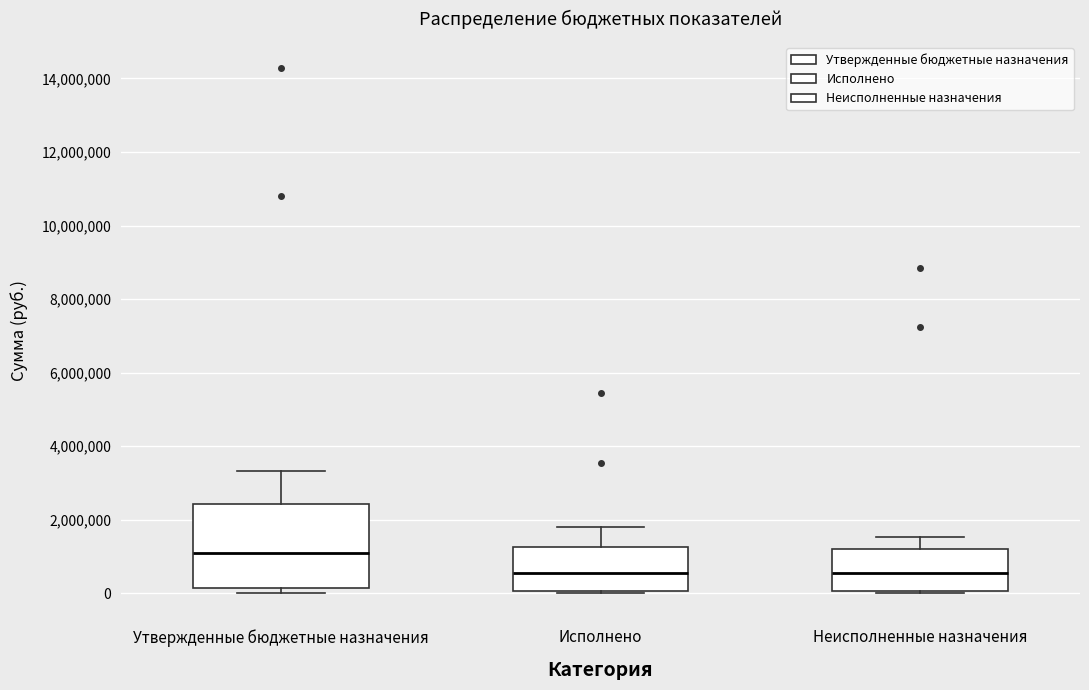

Comparing the boxes themselves (not the whiskers), which one is the tallest?

Утвержденные бюджетные назначения